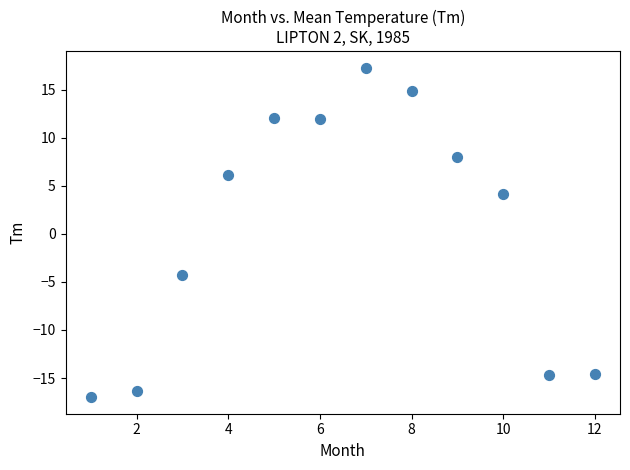

What is the average Y value?

0.6